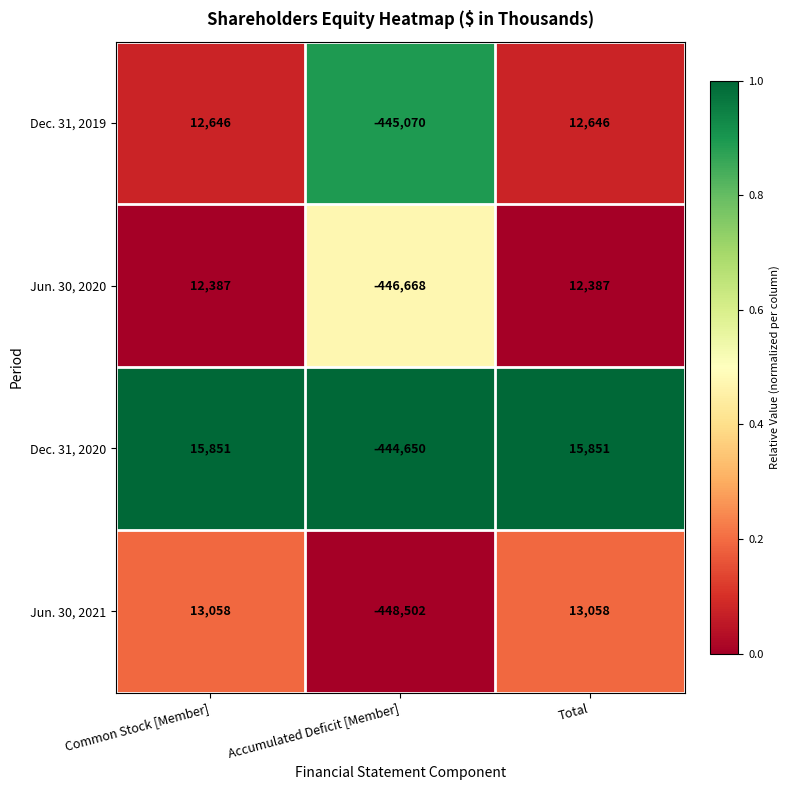

Reading right to left, what are all the values shown in this chart?

Dec. 31, 2019: 12646	-445070	12646
Jun. 30, 2020: 12387	-446668	12387
Dec. 31, 2020: 15851	-444650	15851
Jun. 30, 2021: 13058	-448502	13058